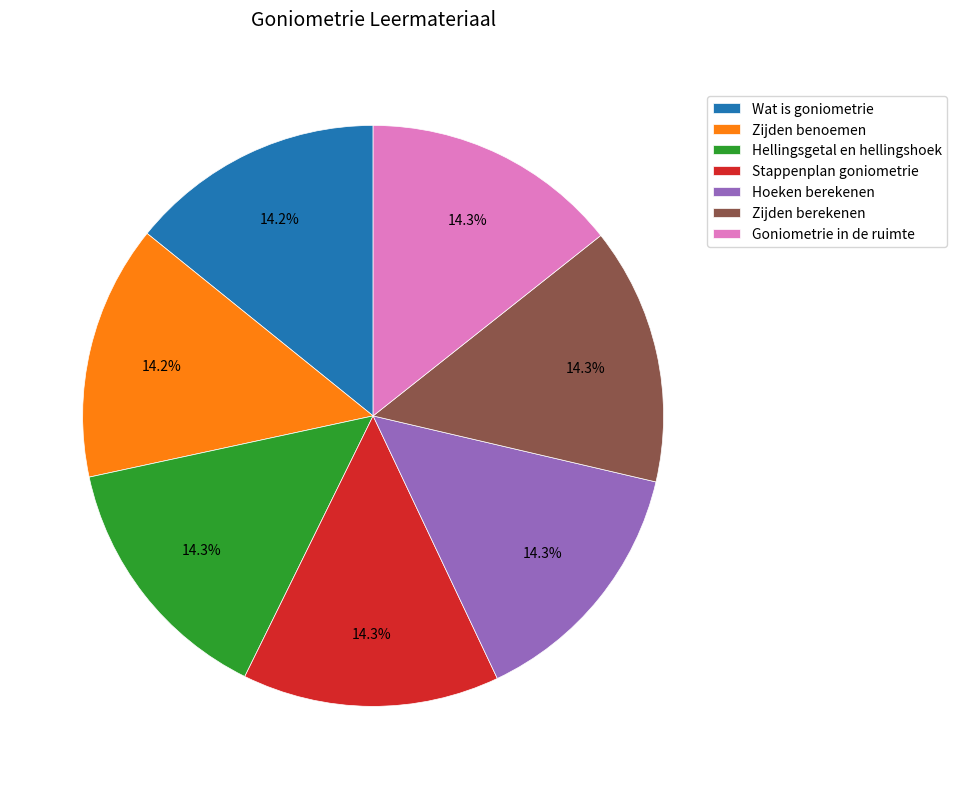

To the nearest percent, what is the average slice percentage?

14%